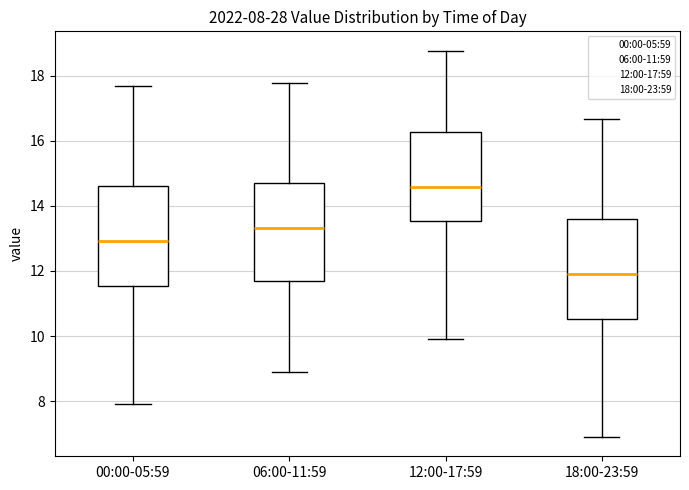

Which box's median line is the lowest?

18:00-23:59